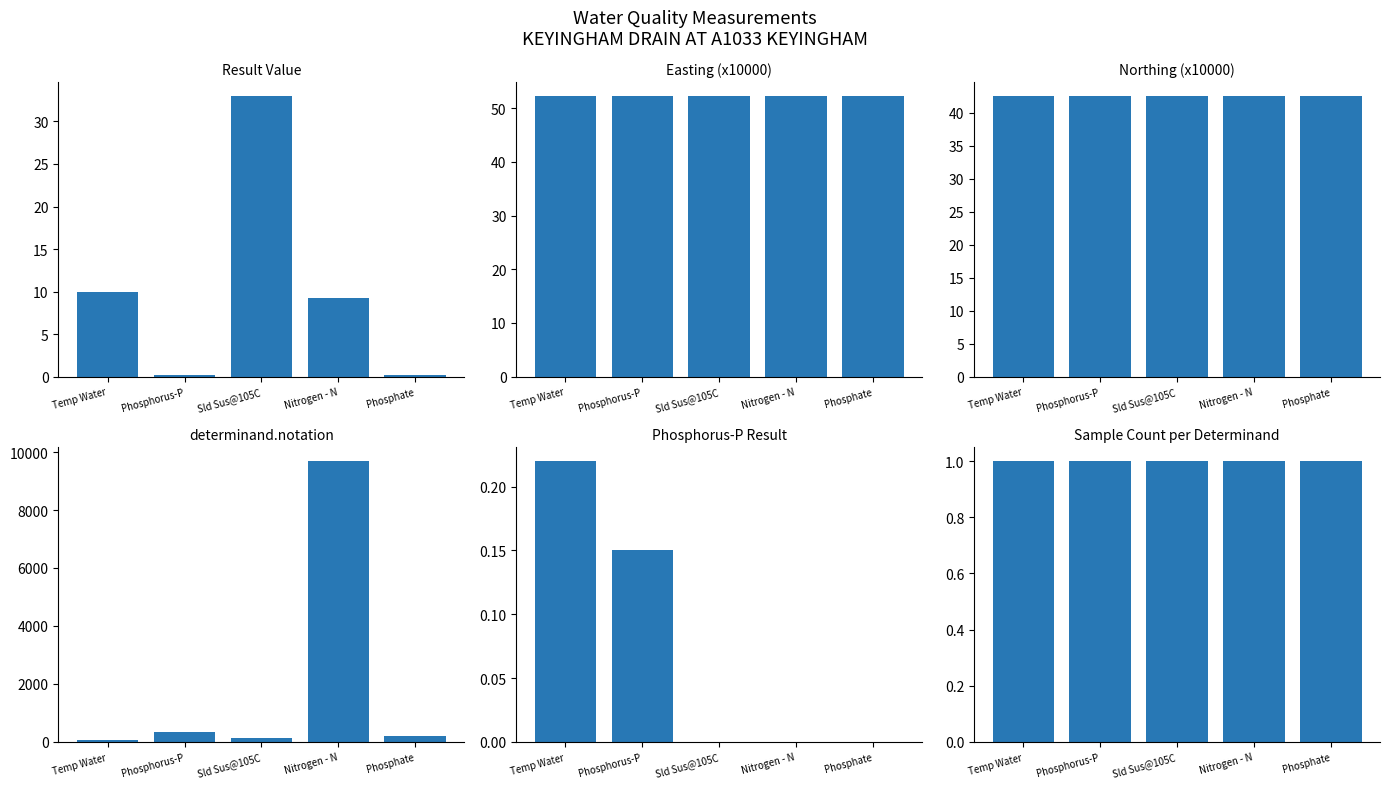

What are all the series names shown in the legend?

Result Value, Easting (x10000), Northing (x10000), determinand.notation, Phosphorus-P Result, Sample Count per Determinand